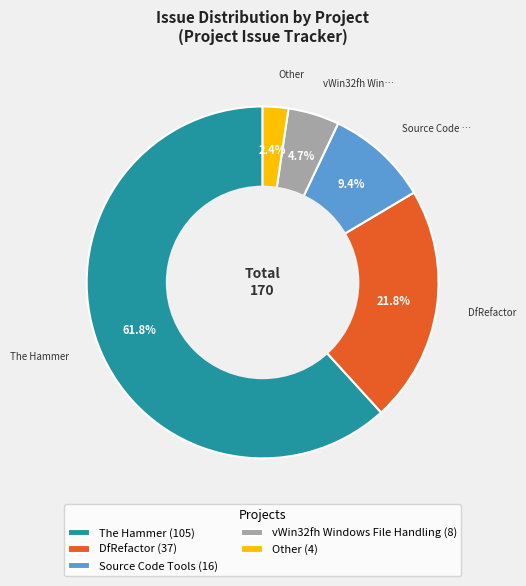

To the nearest percent, what is the difference between the Source Code Tools and DfRefactor slice percentages?

12%